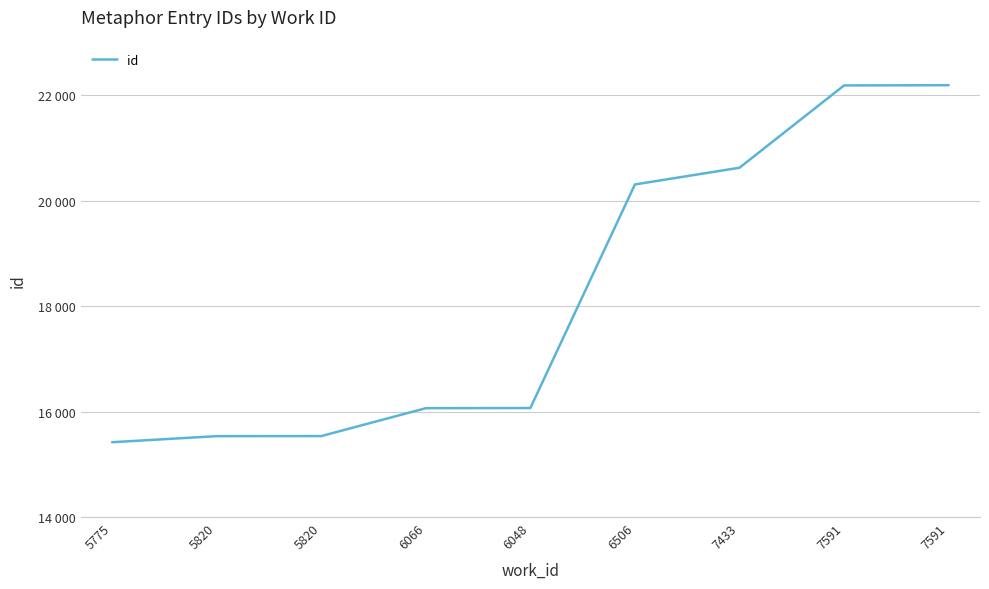

Is it true that the value at 5775 is 23813?

False